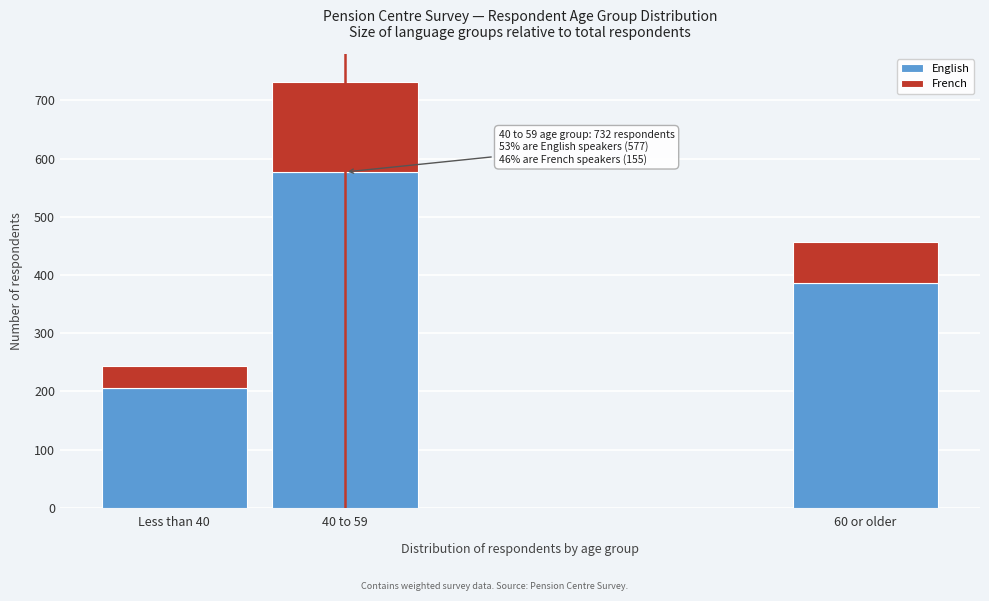

Reading left to right, what are the values for English?

205	577	386